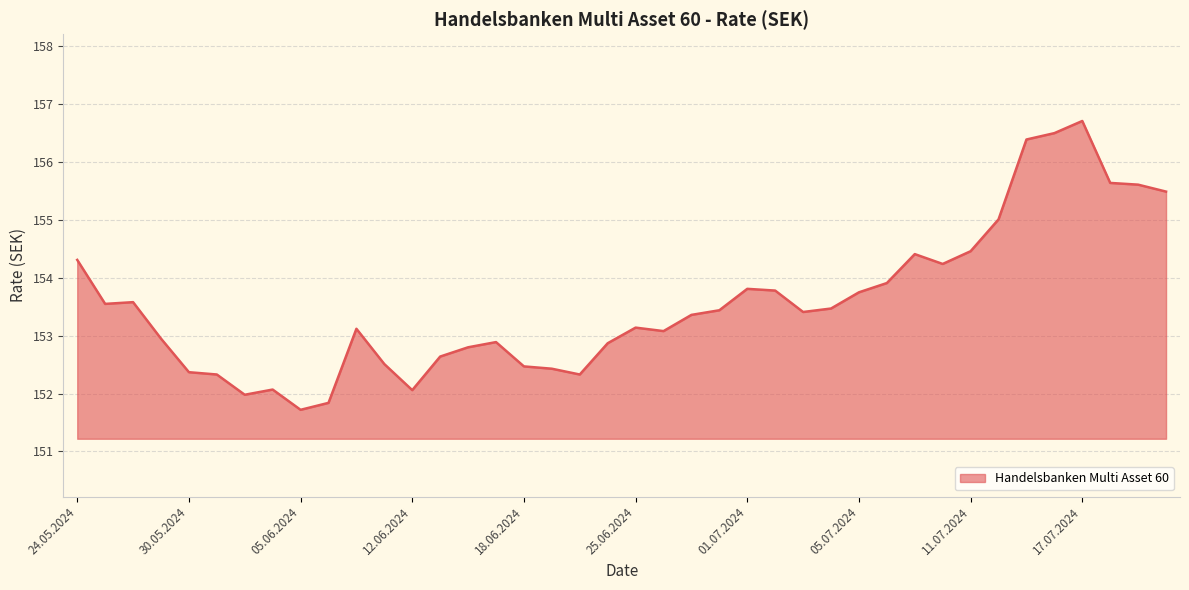

What is the smallest value displayed?

151.7